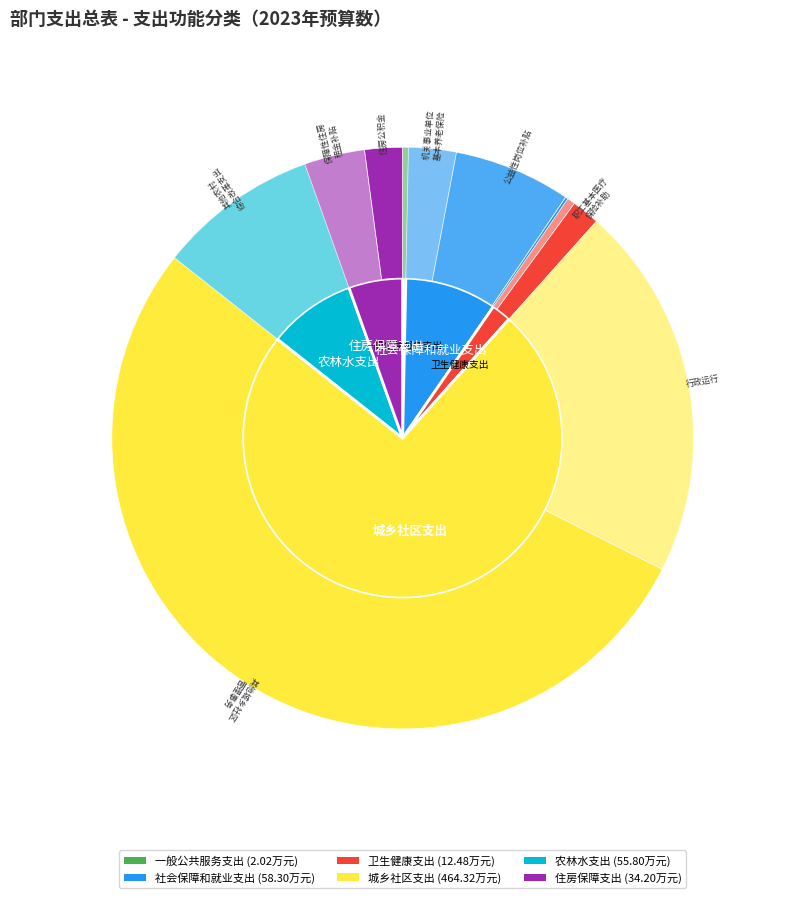

To the nearest percent, what percentage of the pie is 农林水支出?

9%